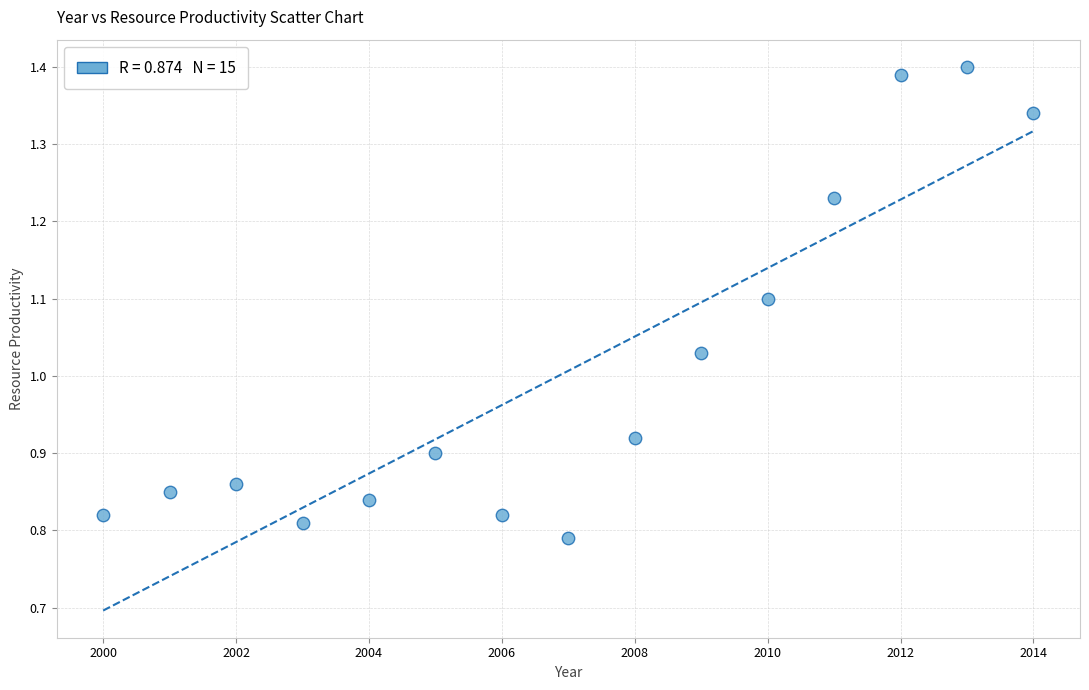

Count the number of points in this scatter plot.

15